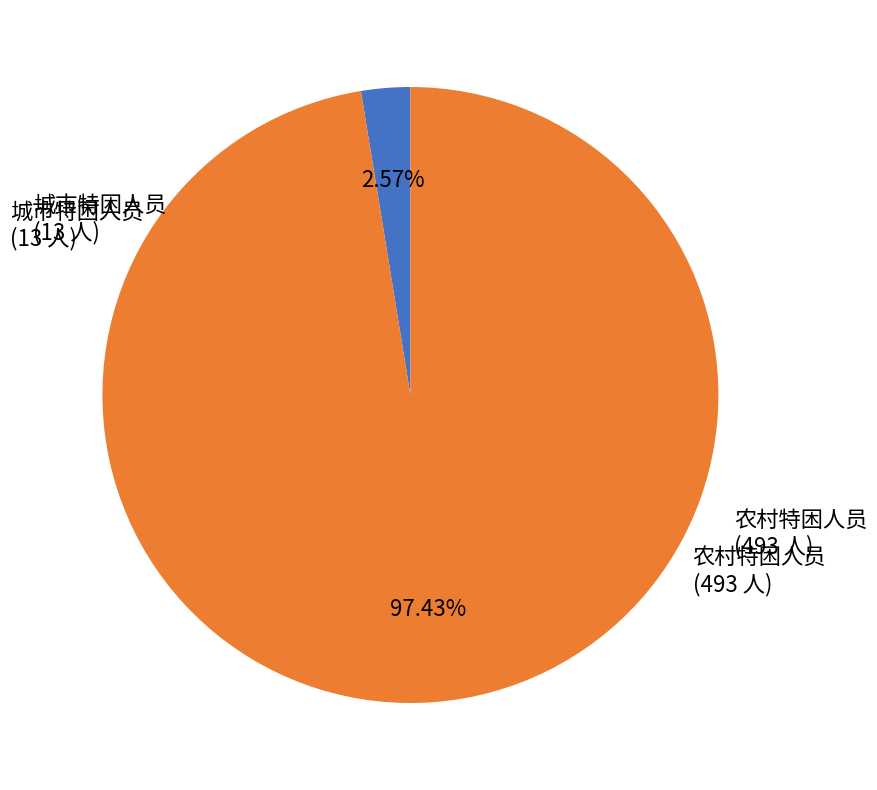

Is there a majority slice in this chart?

Yes